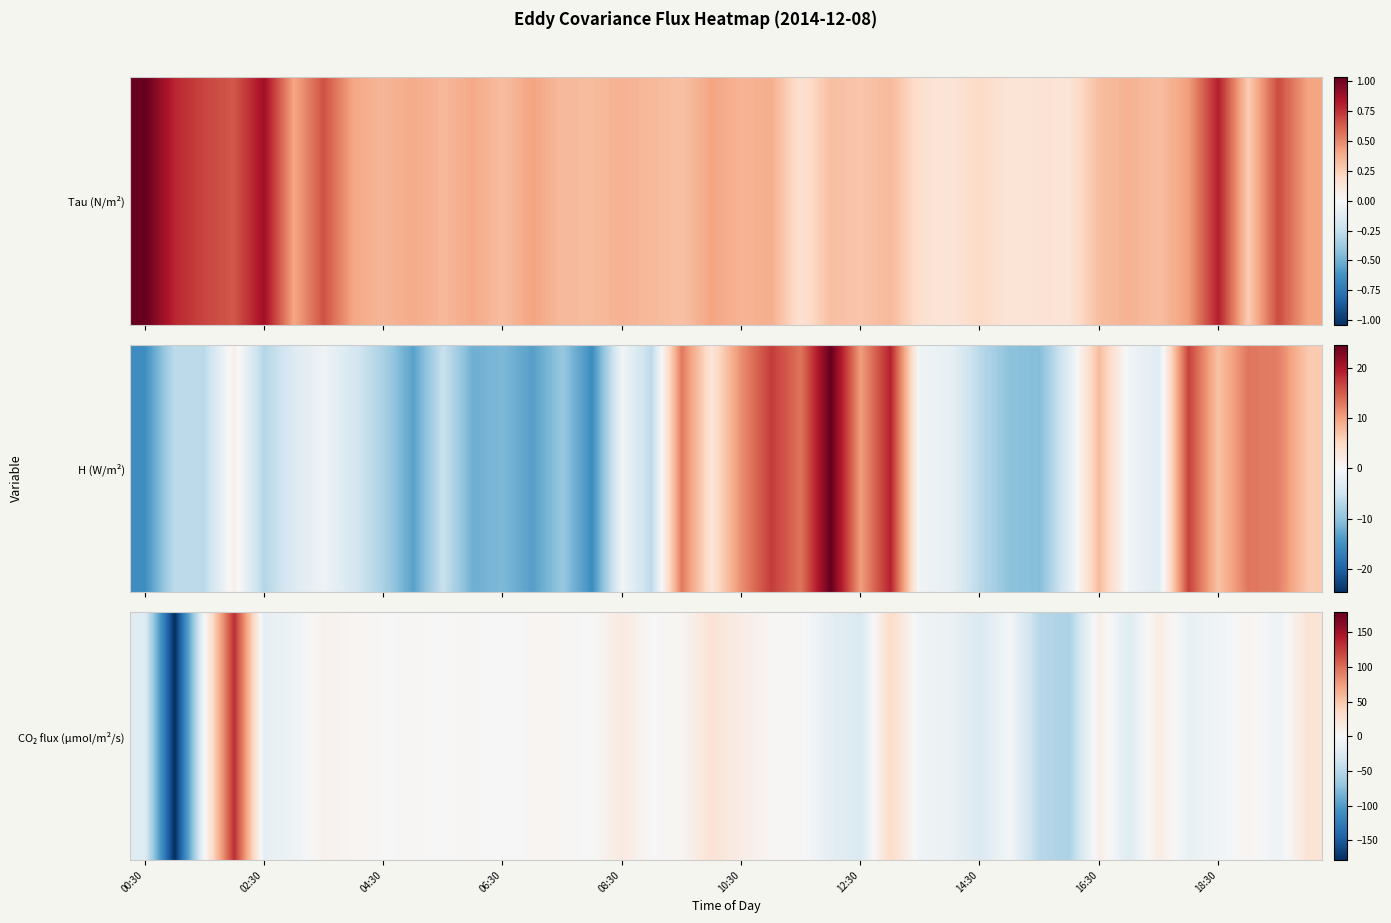

What is the smallest value displayed?

-178.7